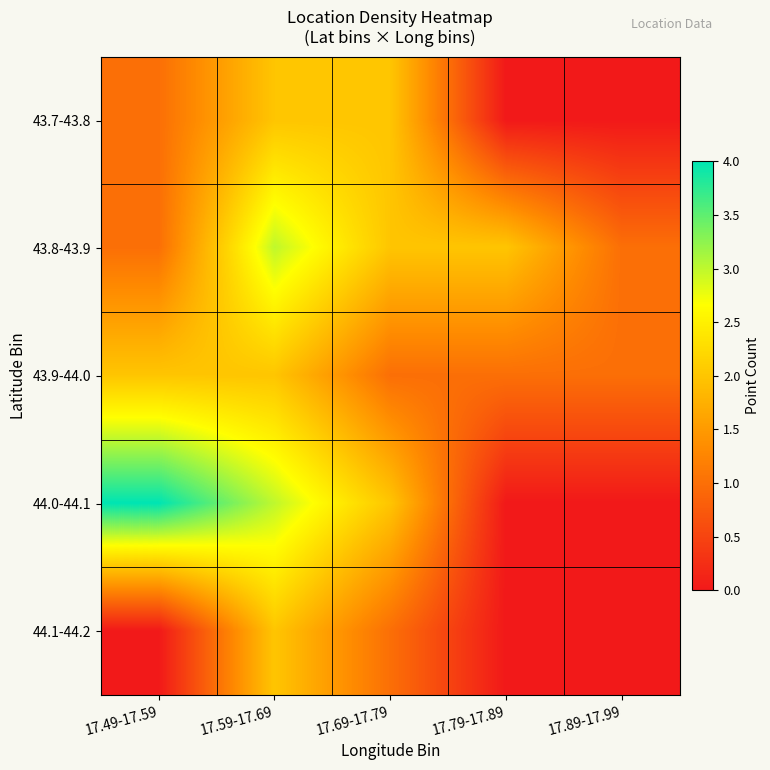

At which category is the sum across all series the highest?

17.59-17.69